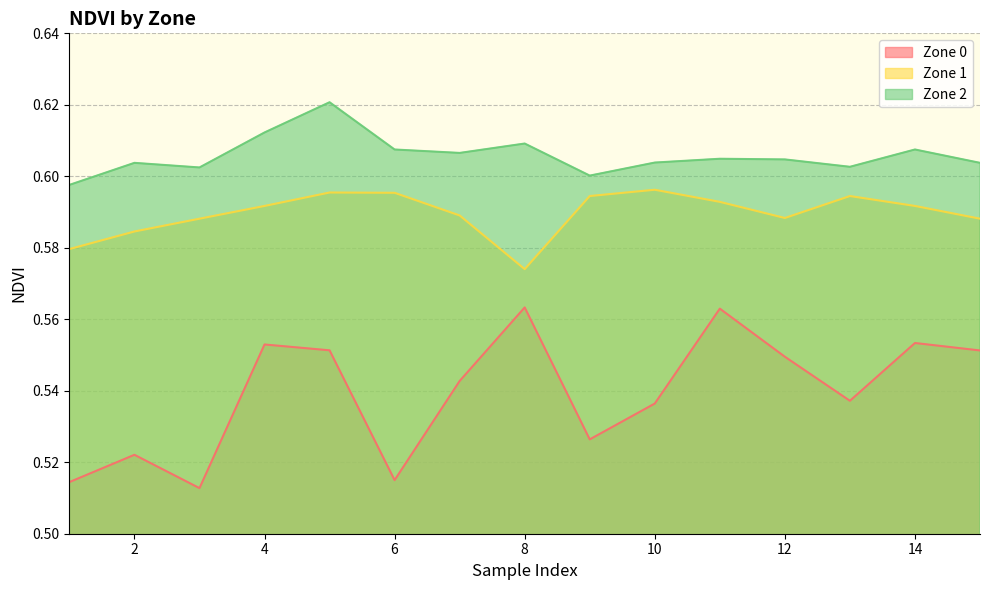

Rank the series by their maximum value, from highest to lowest.

Zone 2, Zone 1, Zone 0